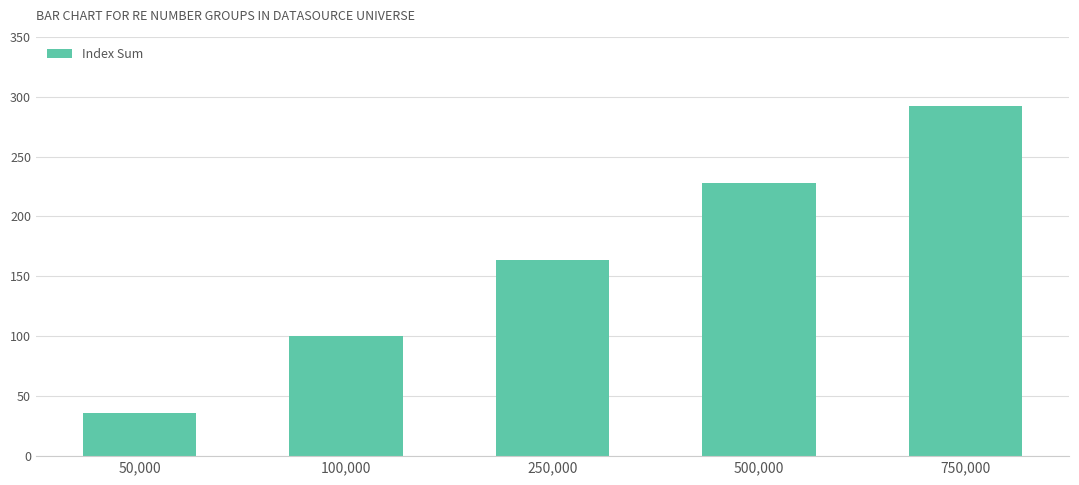

Count the number of categories in the chart.

5